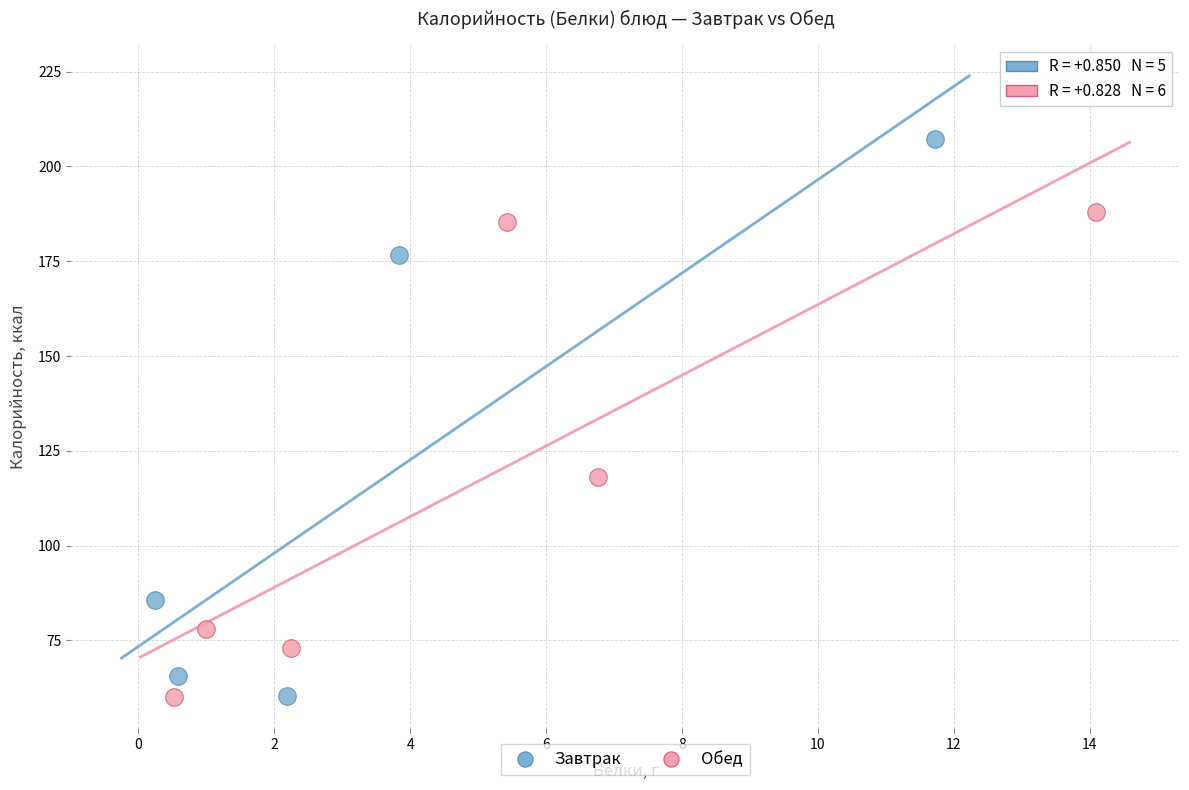

Which series contains the highest Y value?

Завтрак